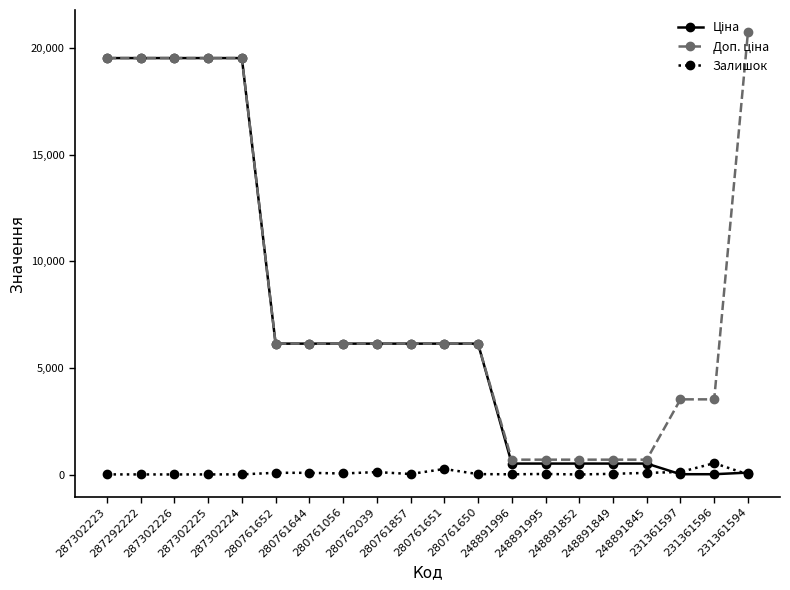

How many distinct data groups are displayed?

3